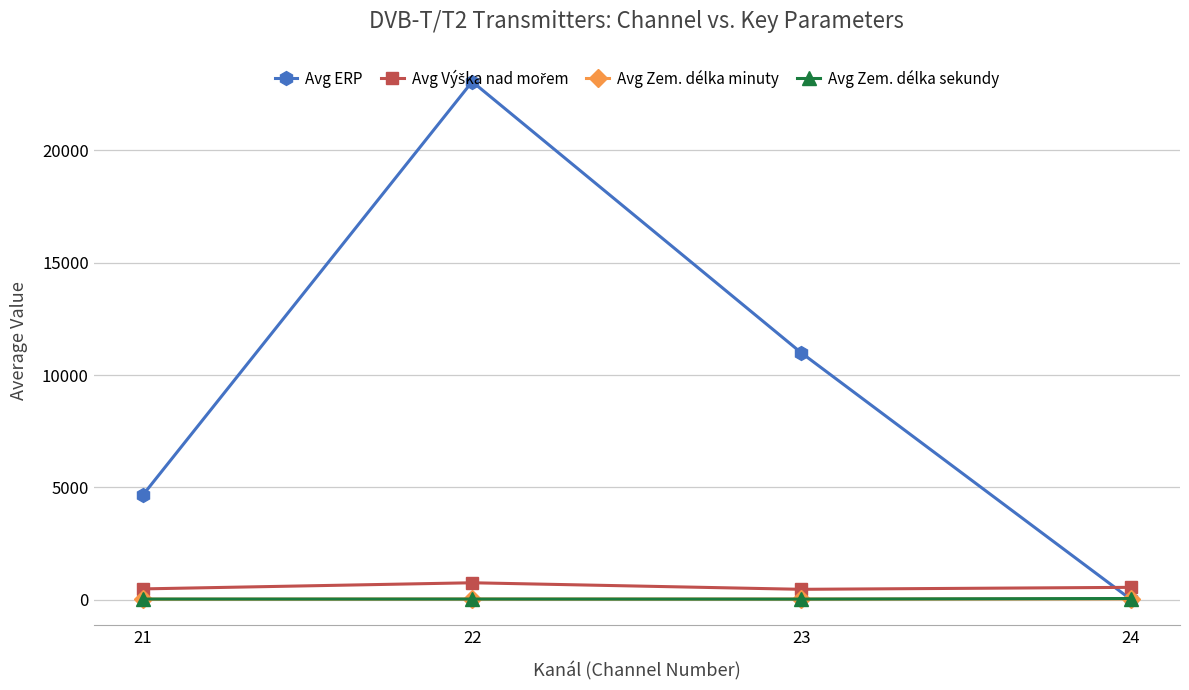

What is the difference between the maximum and minimum values in the Avg Zem. délka minuty series?

12.5